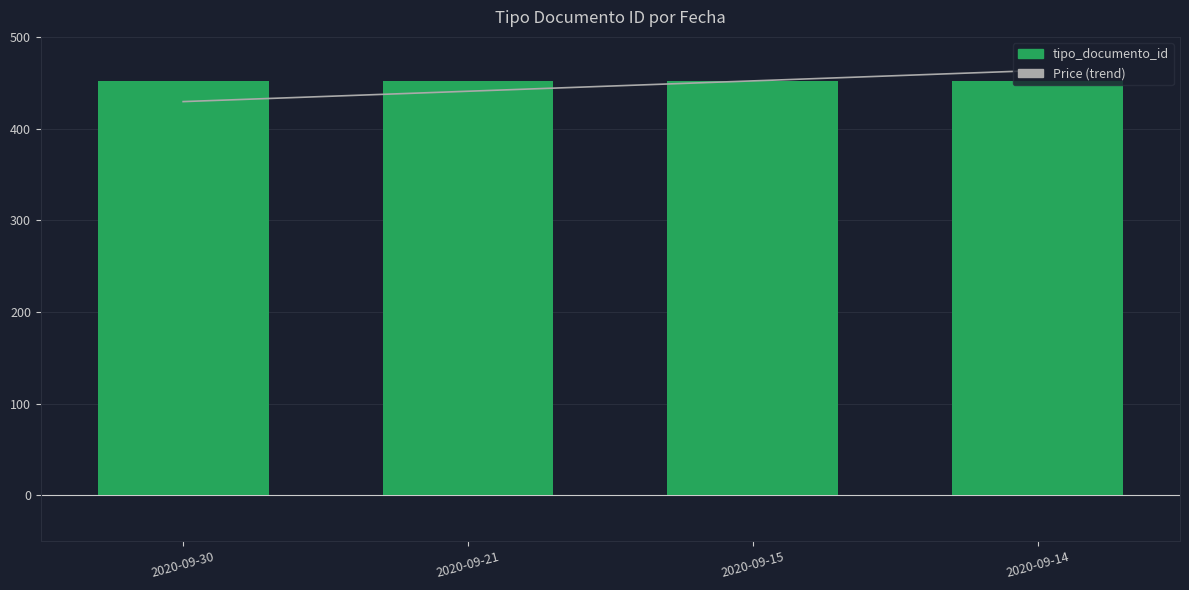

What is the greatest value displayed?

463.3